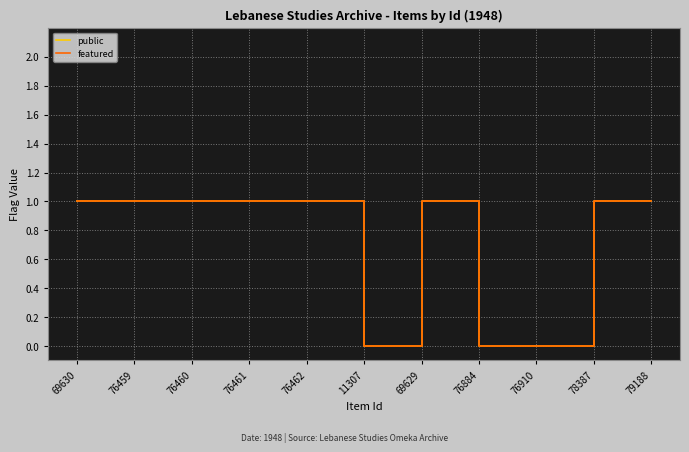

Is this an area chart (filled region under the line)?

No